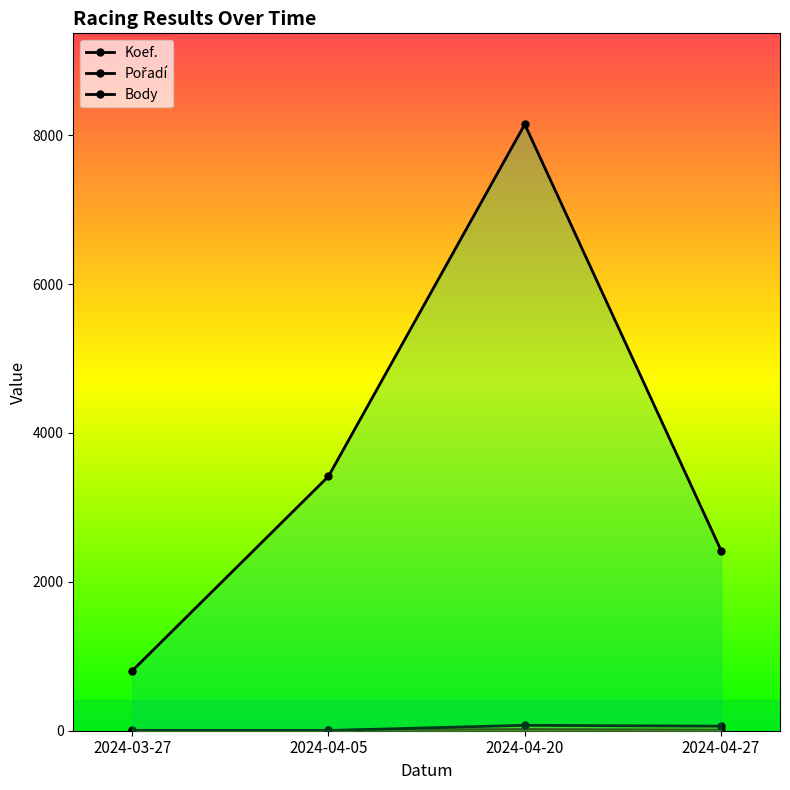

True or false: Pořadí and Body cross at least once.

False